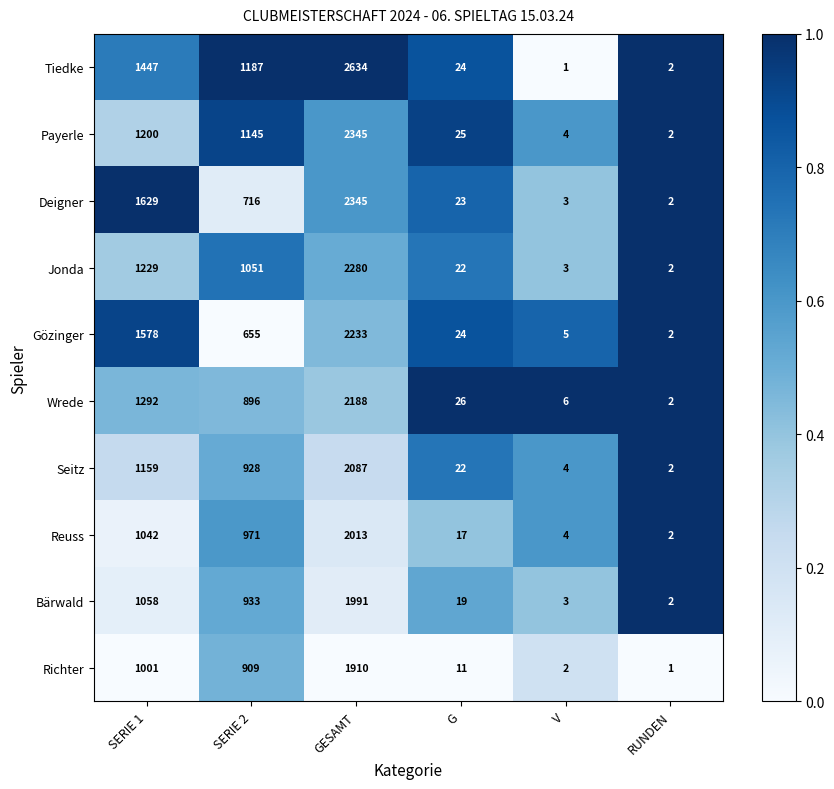

What is the maximum value shown in the chart?

2634